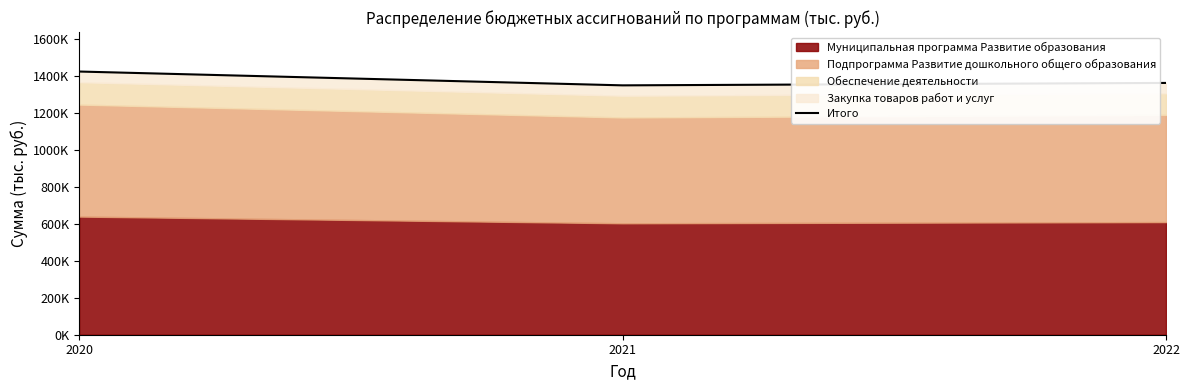

What is the difference between the maximum and second lowest values?

61645.1